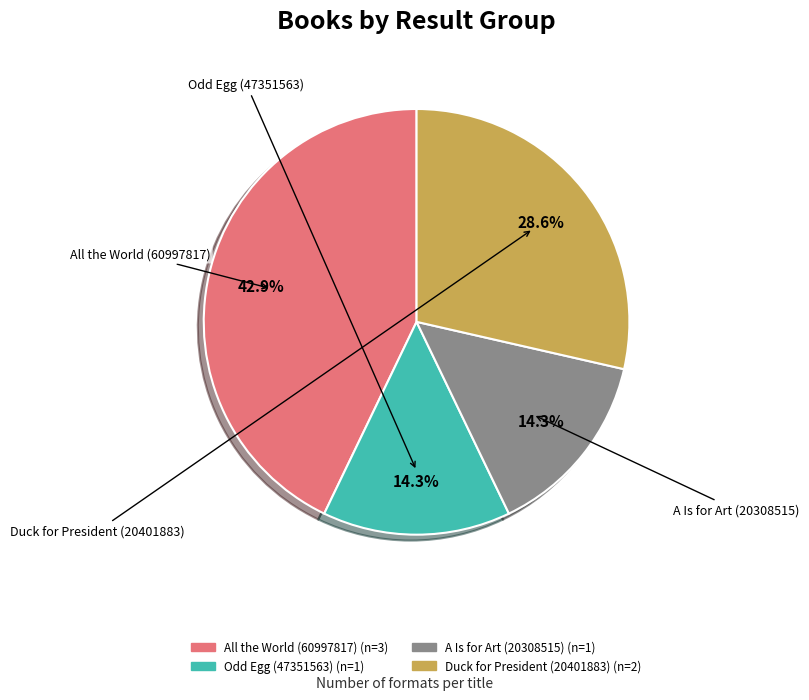

Is there any slice that represents more than half of the pie?

No